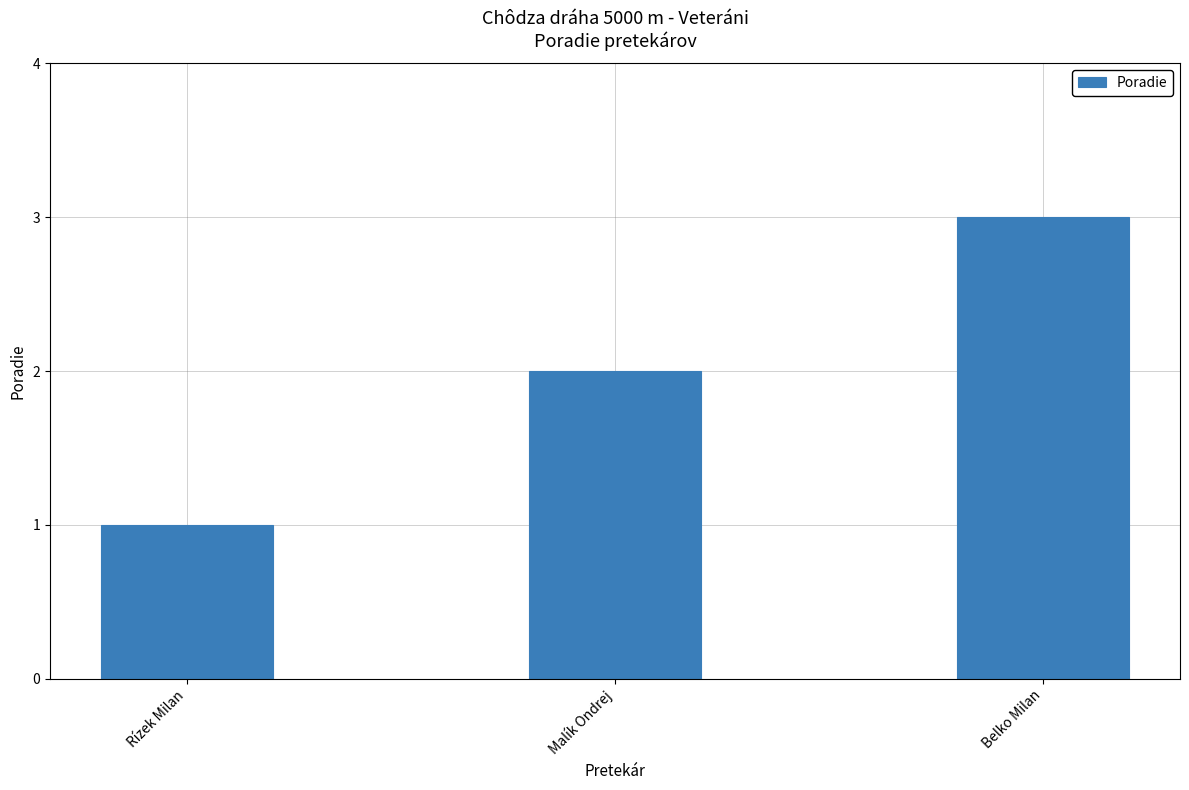

Reading left to right, extract all data points from this chart.

Rízek Milan=1	Malík Ondrej=2	Belko Milan=3